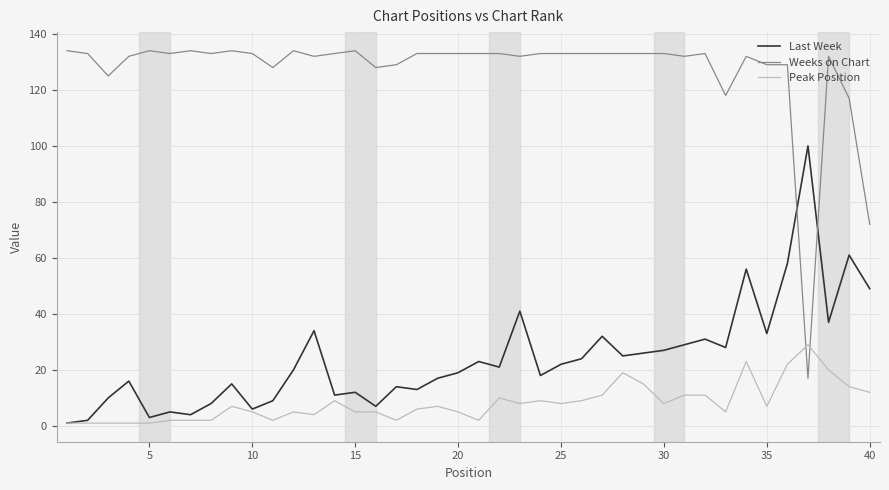

Does the chart display data point markers on the line(s)?

No